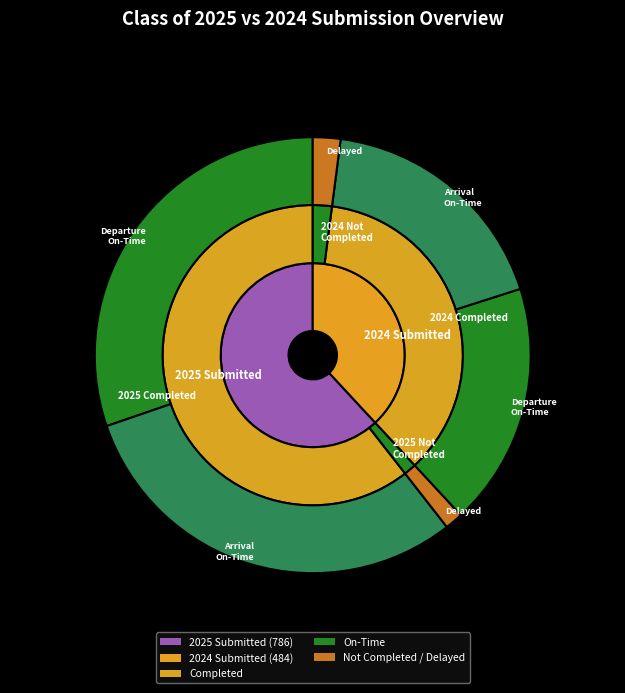

Which series has the widest spread of values?

Class of 2024 Submitted